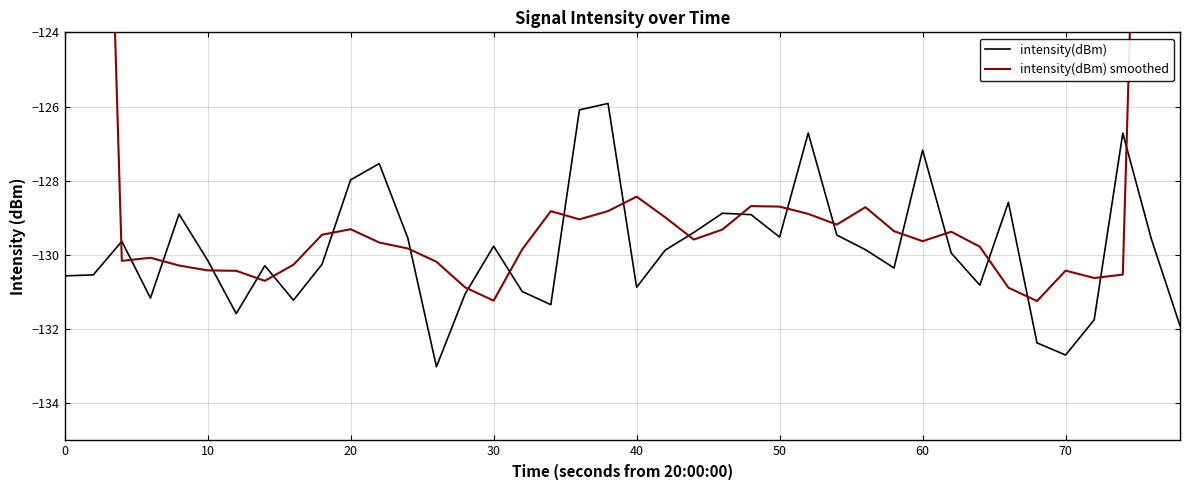

True or false: intensity(dBm) has a value of -129.8 at 30.

True